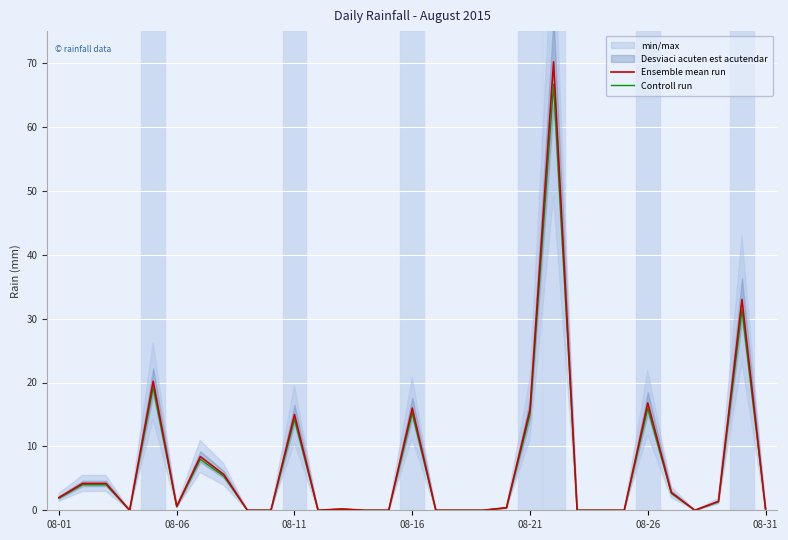

What is the maximum value for Controll run?

66.7